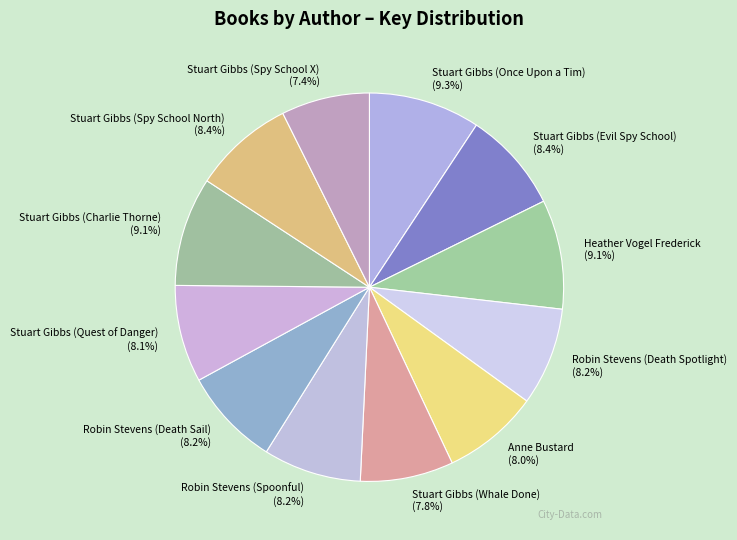

Approximately how many times larger is the value at Stuart Gibbs (Spy School X) compared to Heather Vogel Frederick?

0.8